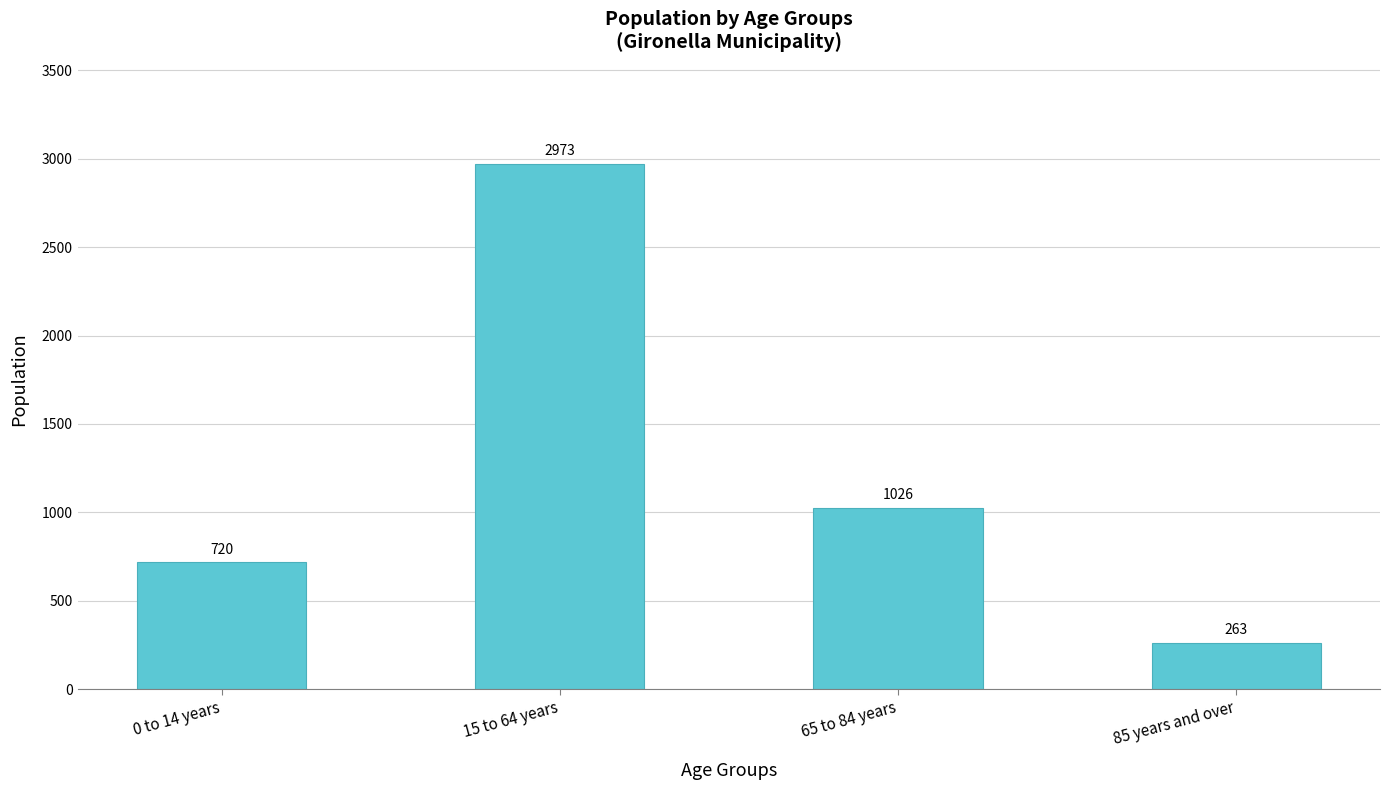

Rank the categories by value from highest to lowest.

15 to 64 years, 65 to 84 years, 0 to 14 years, 85 years and over